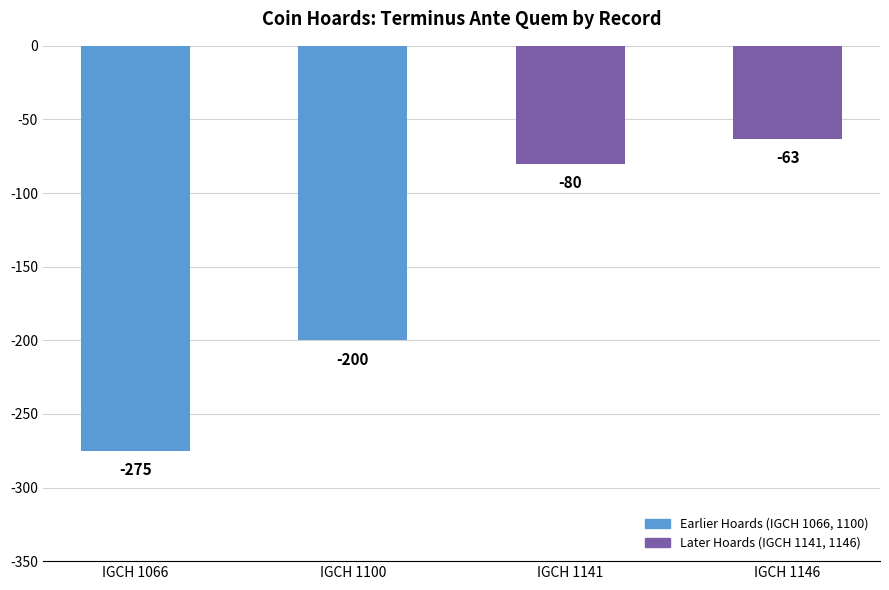

Where is the data nearest to the value -169?

IGCH 1100